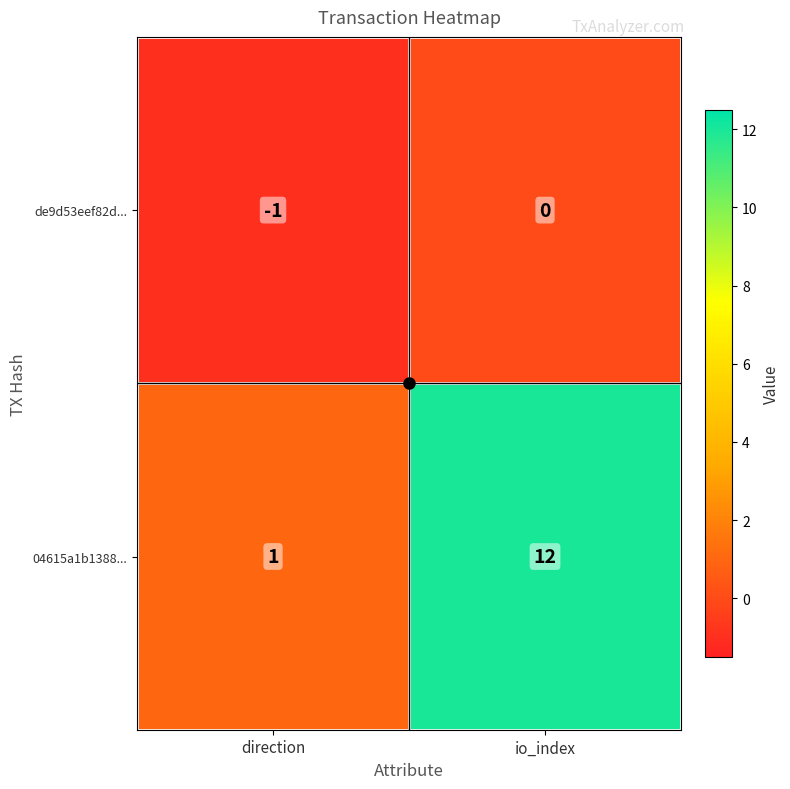

True or false: 04615a1b1388... has a value of 1 at direction.

True